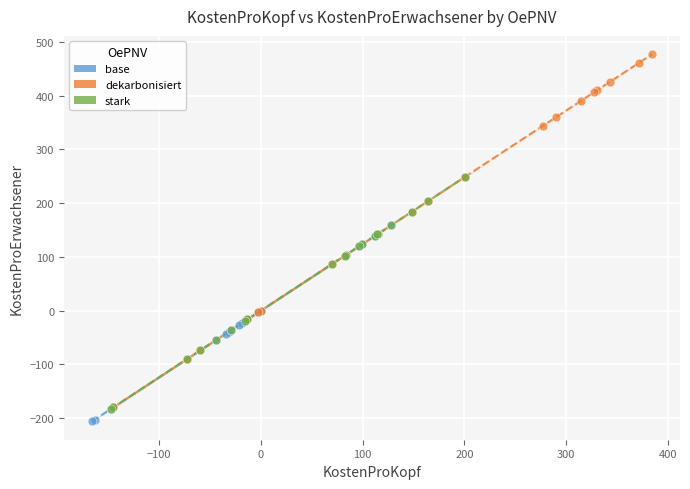

Which series has the widest spread of Y values?

dekarbonisiert